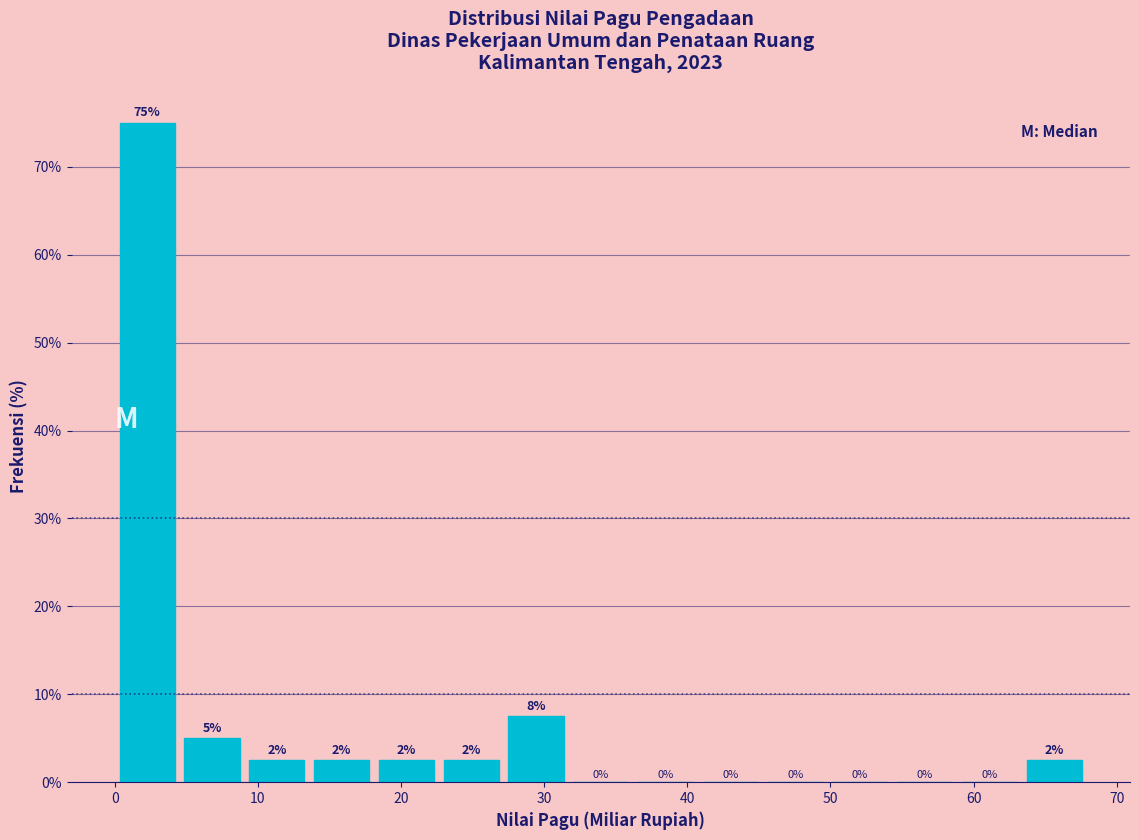

Over which range of the x-axis is the bar tallest?

0 to 5